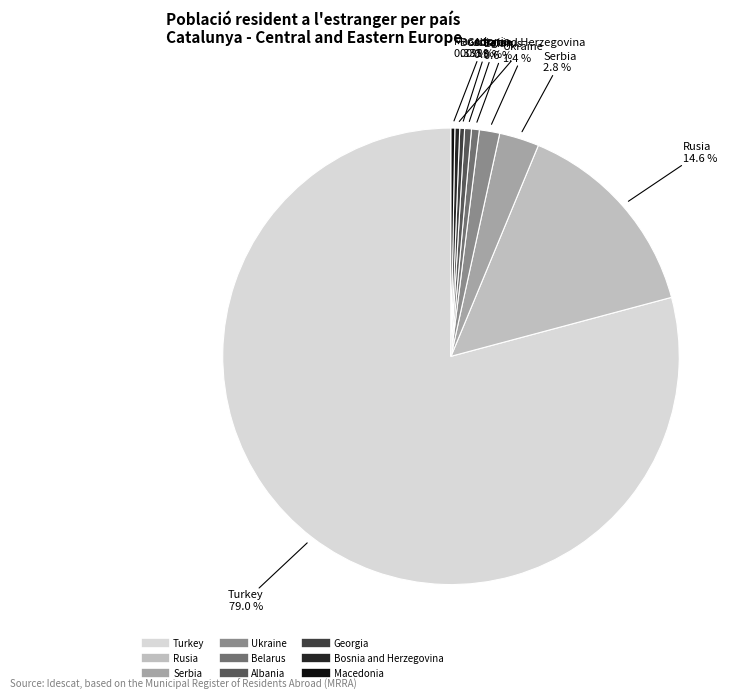

The Belarus slice represents 11% of the pie. True or false?

False